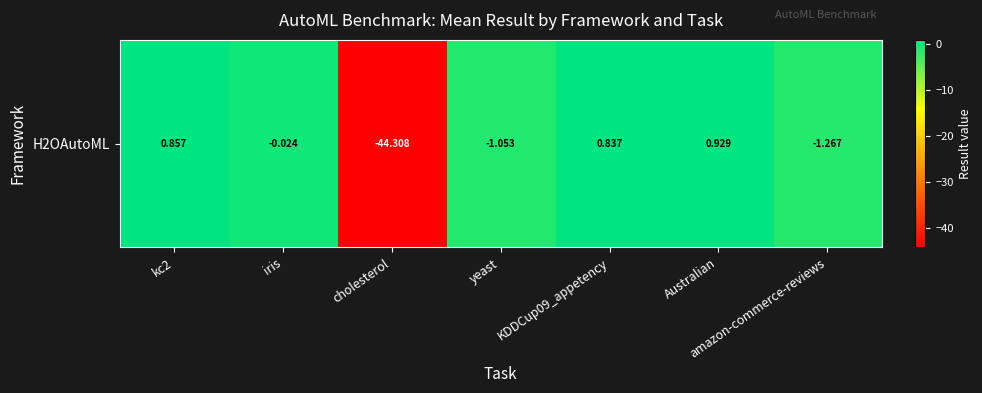

The value at Australian is 0.9. True or false?

True